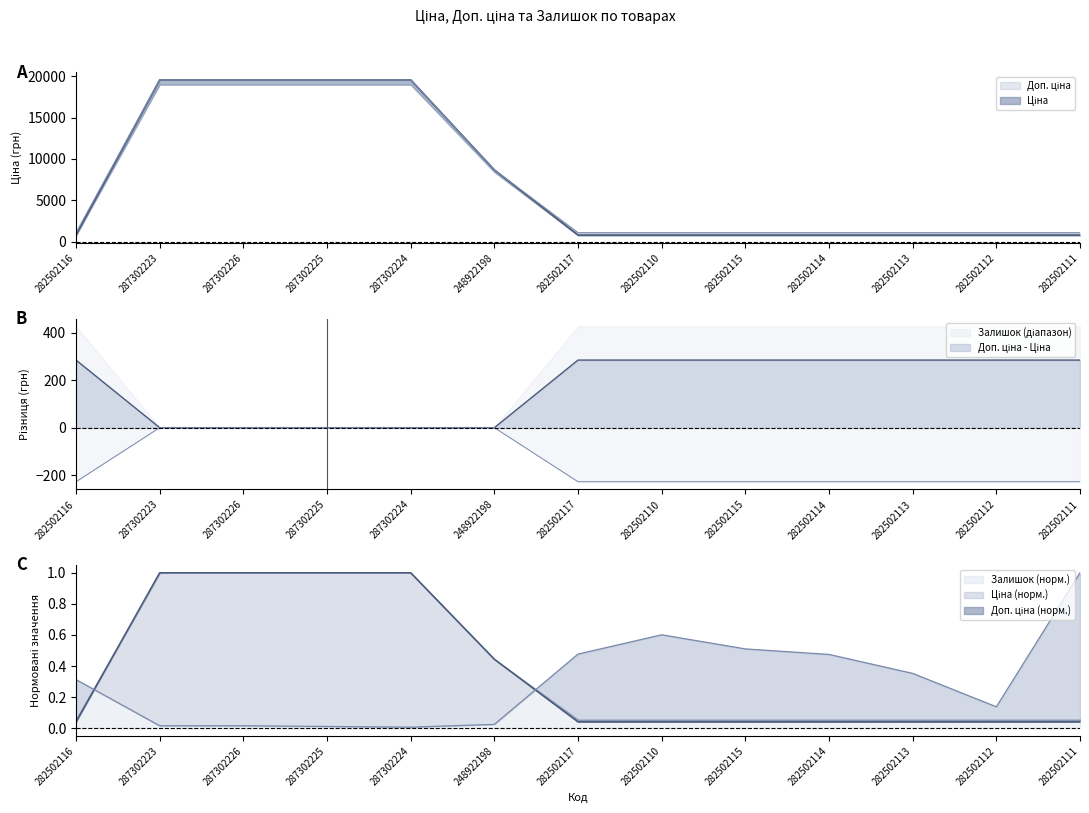

At which label does Залишок (норм.) reach its peak?

282502111